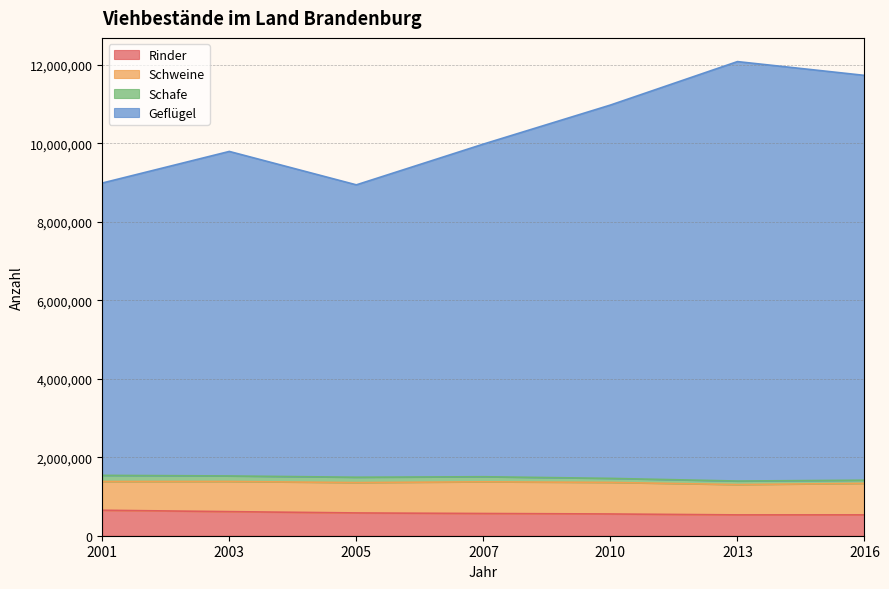

What is the minimum value for Rinder?

531000